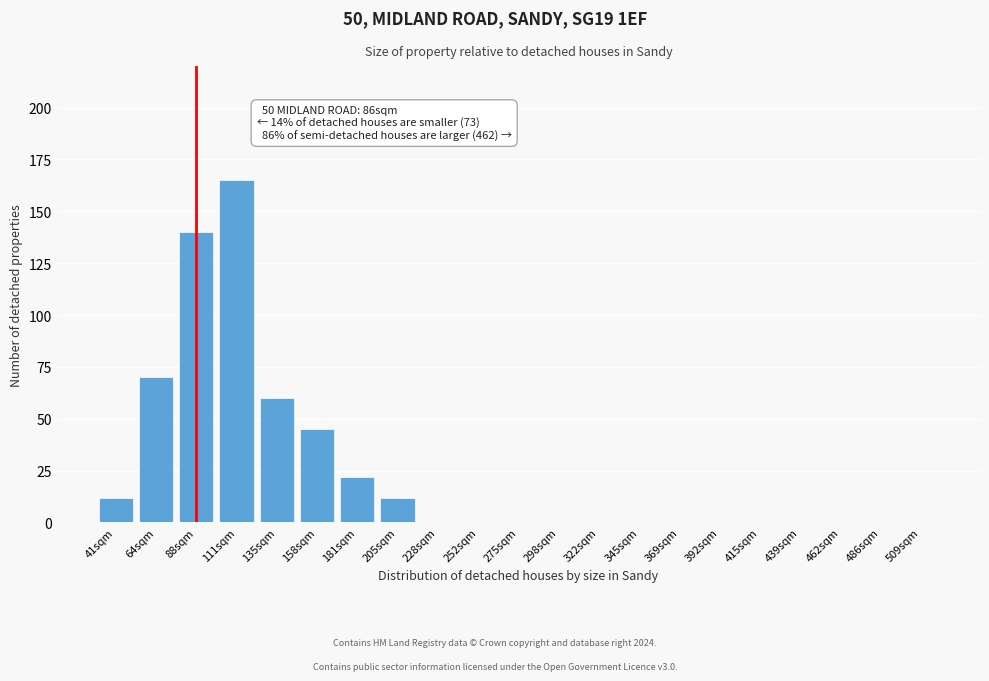

The value at 345sqm is 0. True or false?

True